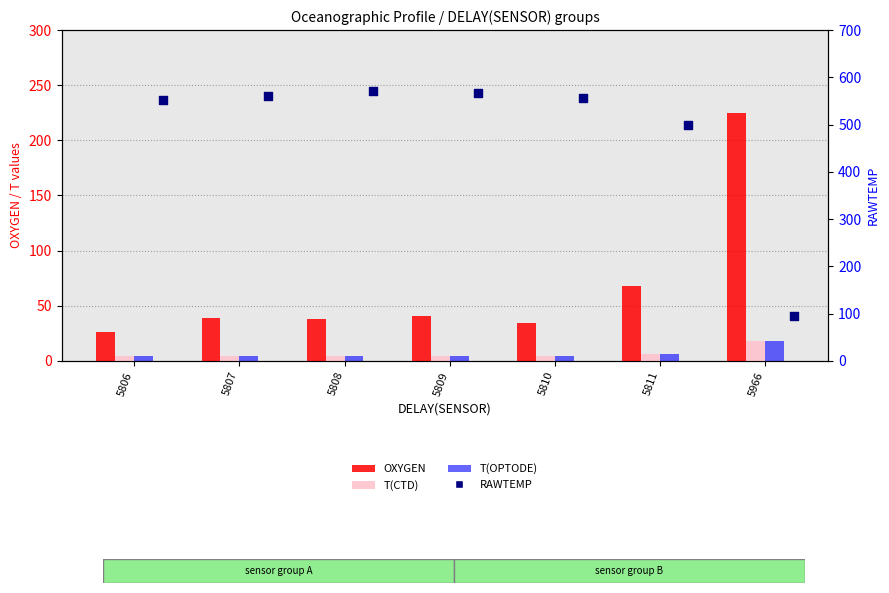

Which series contains the lowest Y value?

T(OPTODE)